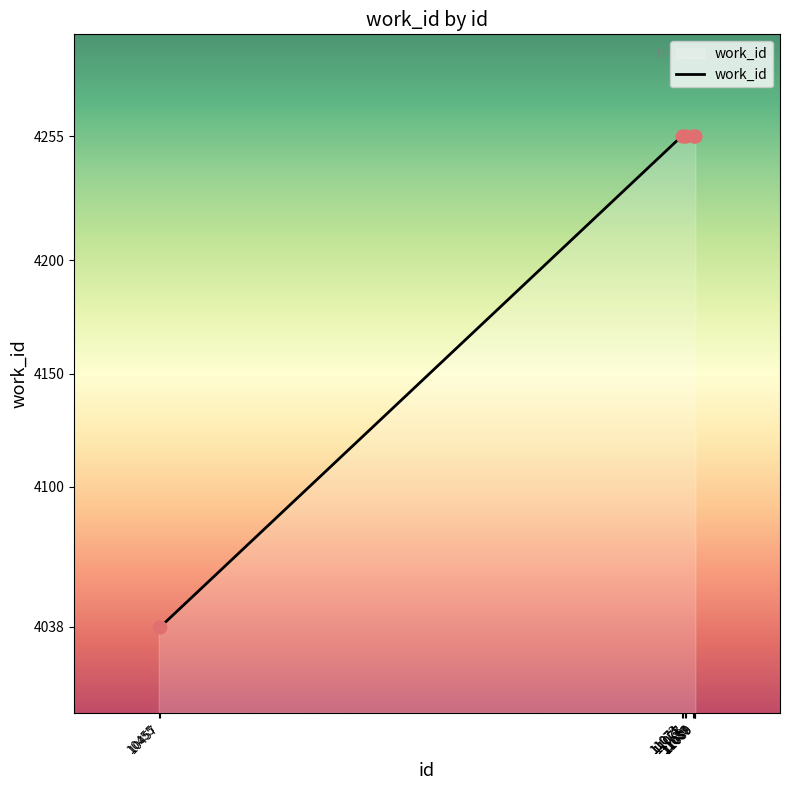

Approximately how many times larger is the value at 11088 compared to 11077?

1.0